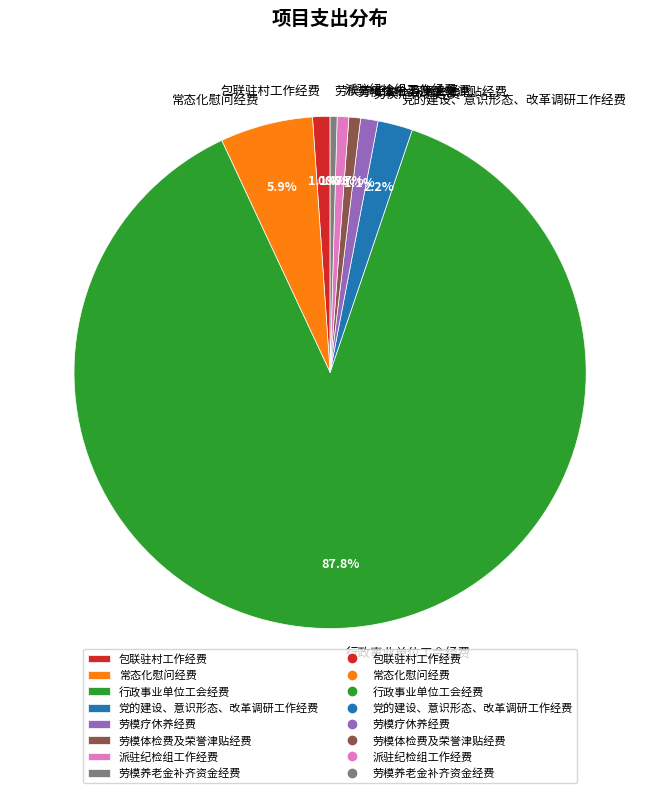

Is 行政事业单位工会经费 the majority of the pie?

Yes